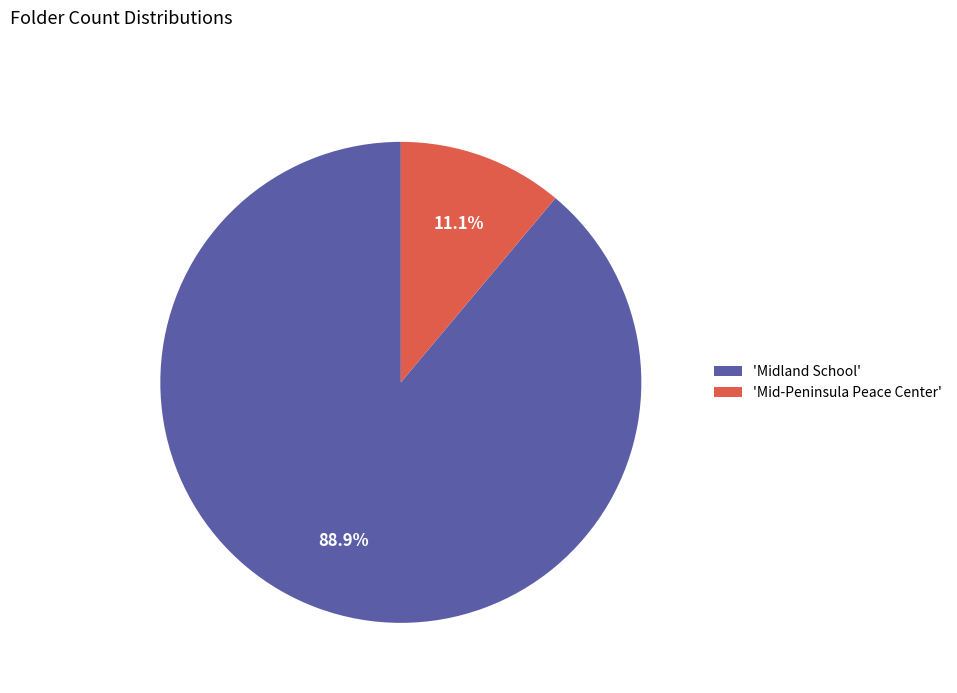

Which slice is the smallest?

'Mid-Peninsula Peace Center'